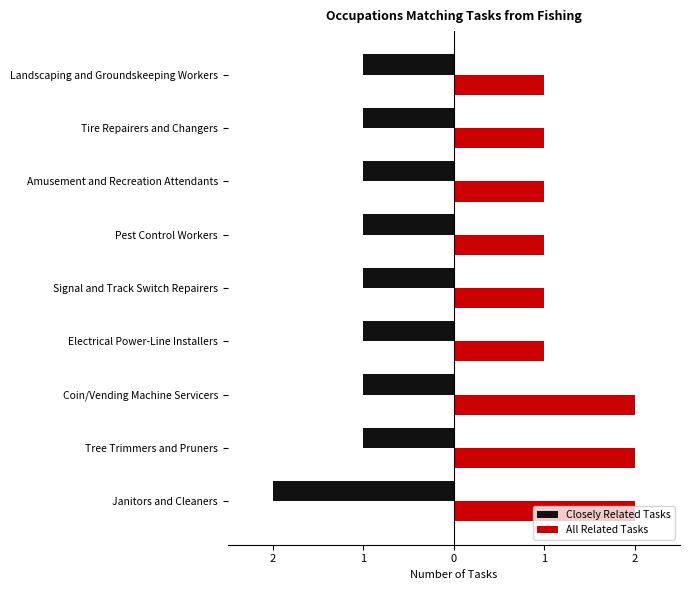

What are all the series names shown in the legend?

Closely Related Tasks, All Related Tasks